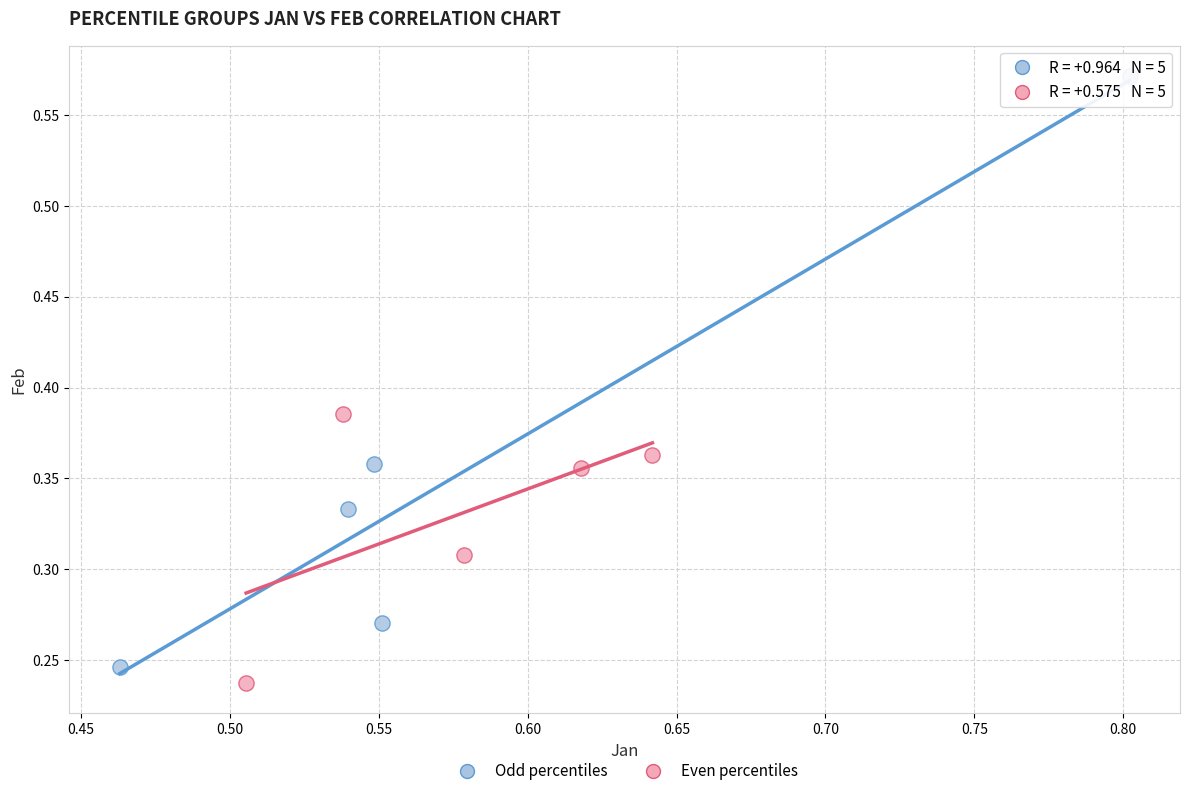

Which series reaches the maximum Y coordinate?

Odd percentiles